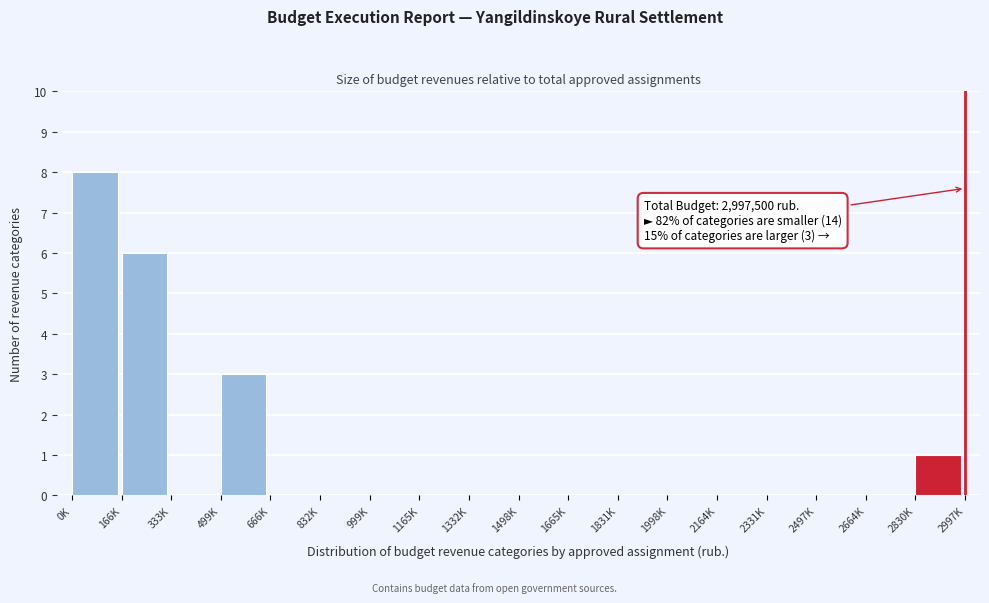

Reading left to right, list all the values displayed in this chart.

0K=8	166K=6	333K=0	499K=3	666K=0	832K=0	999K=0	1165K=0	1332K=0	1498K=0	1665K=0	1831K=0	1998K=0	2164K=0	2331K=0	2497K=0	2664K=0	2830K=1